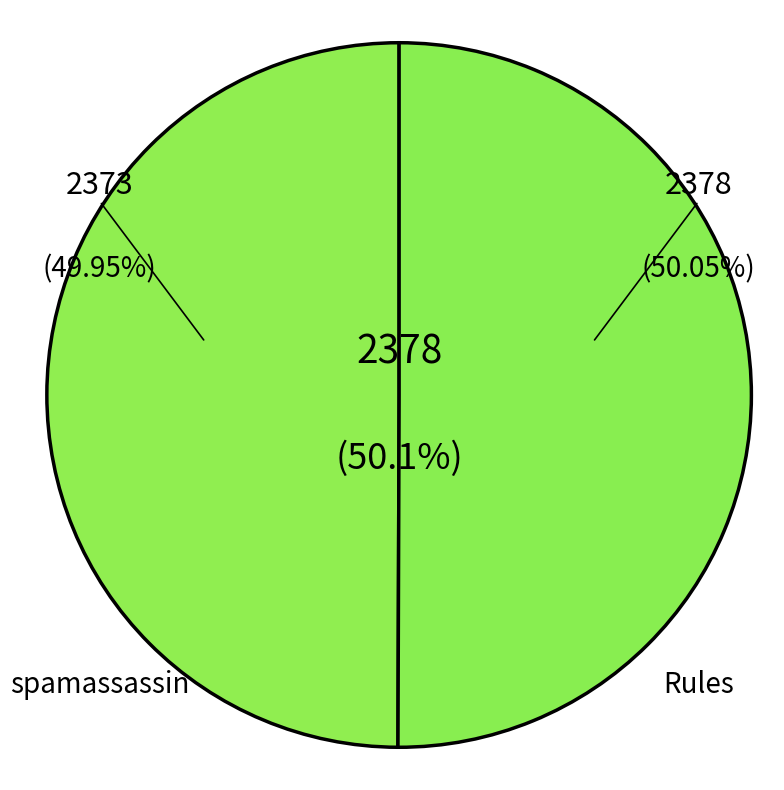

To the nearest percent, what is the average slice percentage?

50%